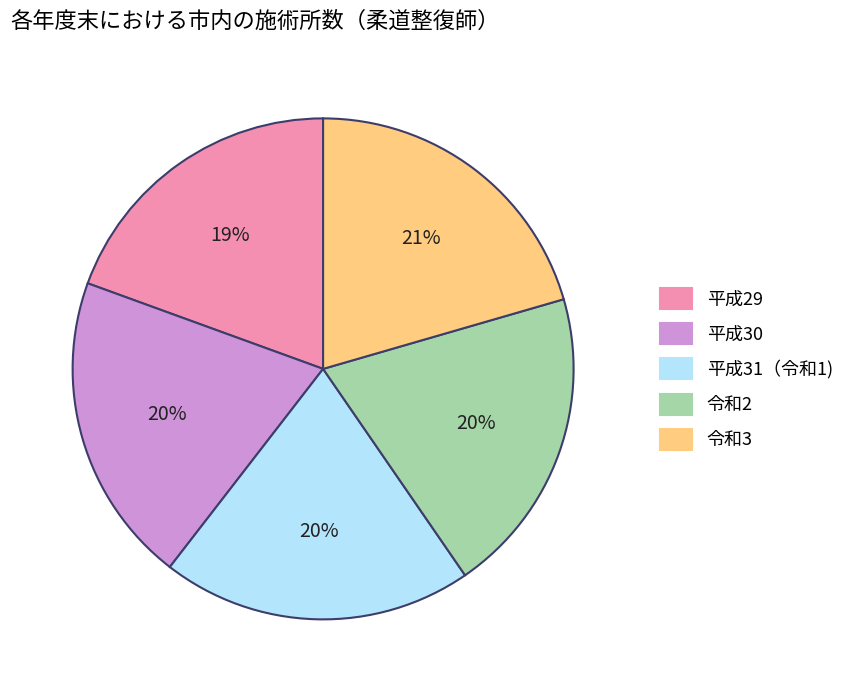

How many slices are in this pie chart?

5